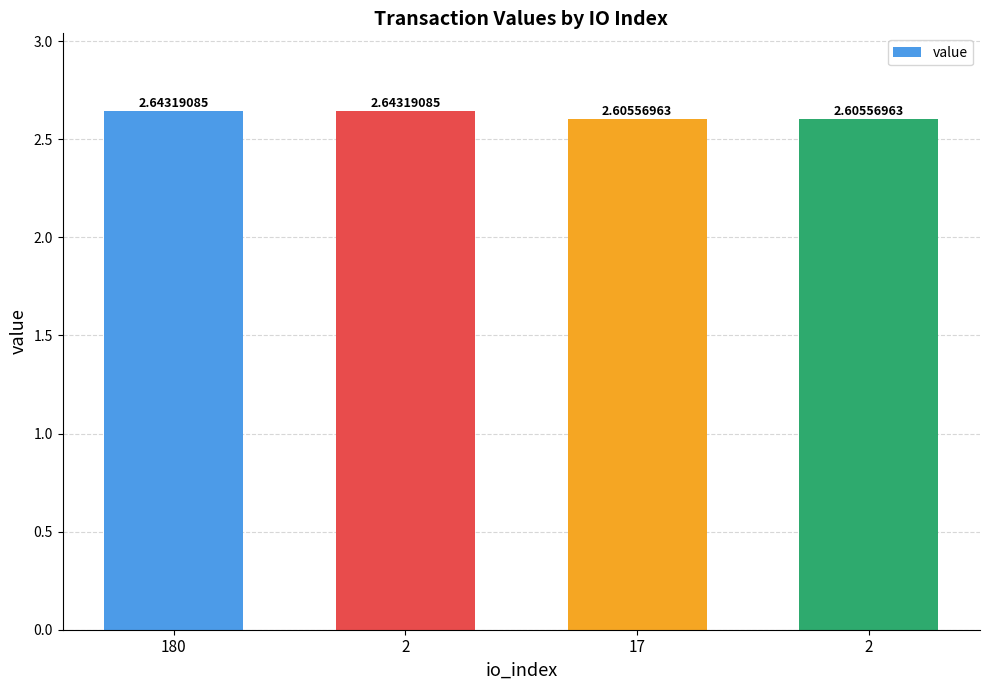

The chart shows a value of 2.6 at 2. True or false?

True